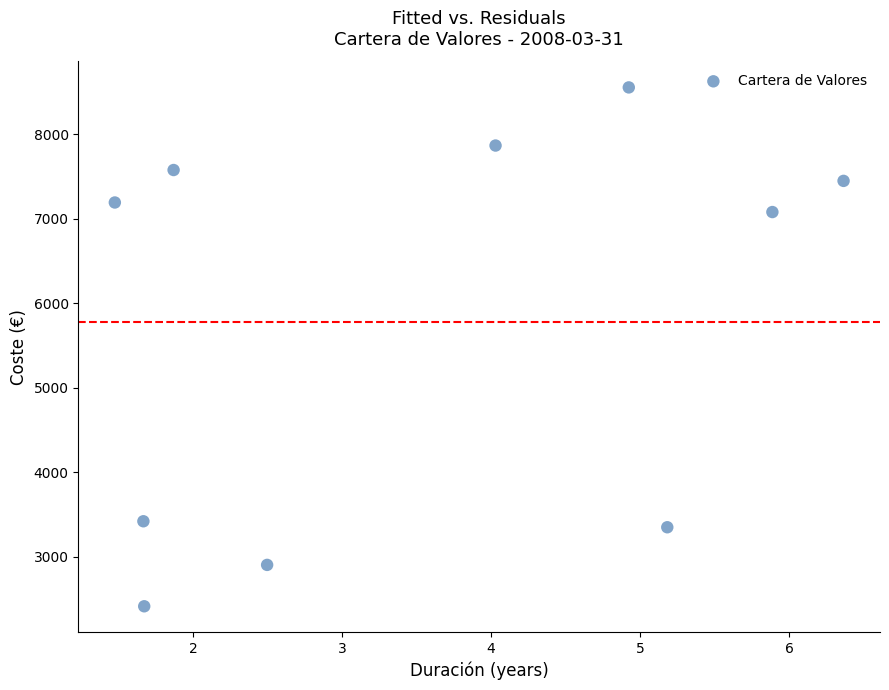

What is the range of X values (max minus min)?

4.9